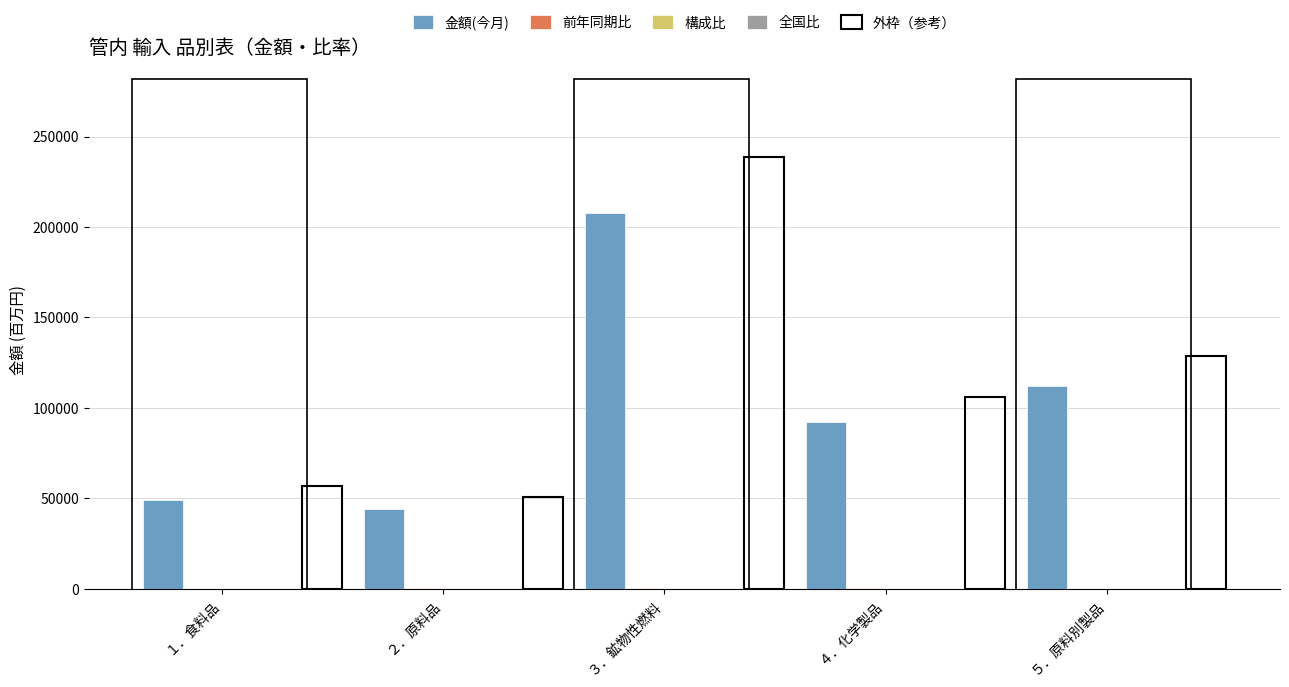

What value does the 全国比 series have at １．食料品?

8.0